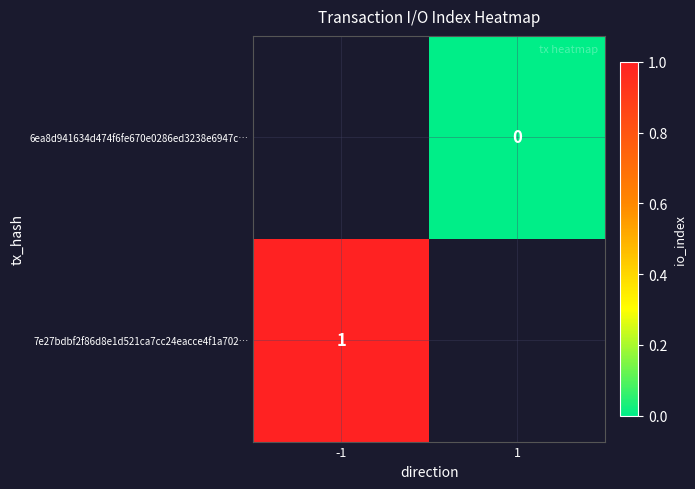

Is it true that 7e27bdbf2f86d8e1d521ca7cc24eacce4f1a702… equals 1 at -1?

True